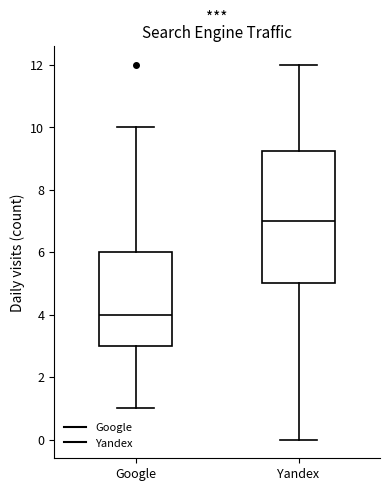

Where does the median line of the box for Yandex sit on the y-axis? The values are not printed on the chart, so give them approximately, as read against the axis.

7.0